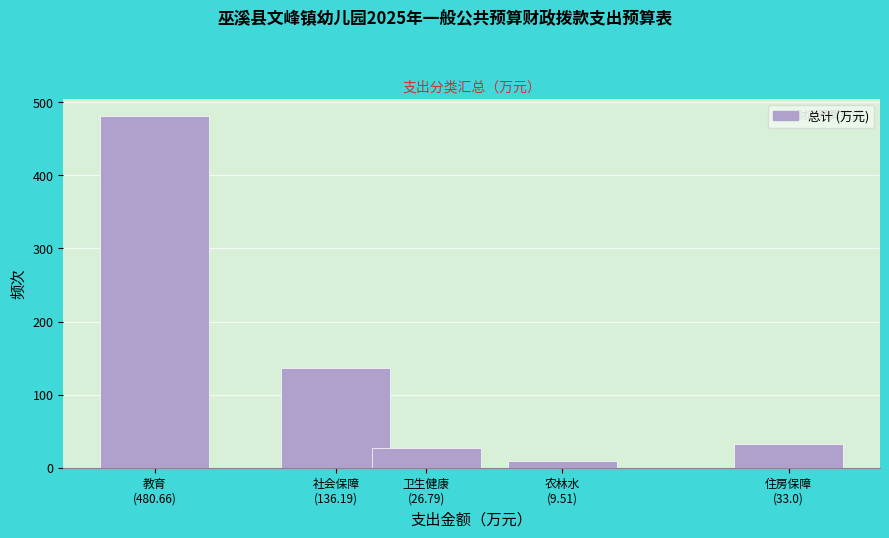

Reading right to left, extract all data points from this chart.

33.0	9.5	26.8	136.2	480.7